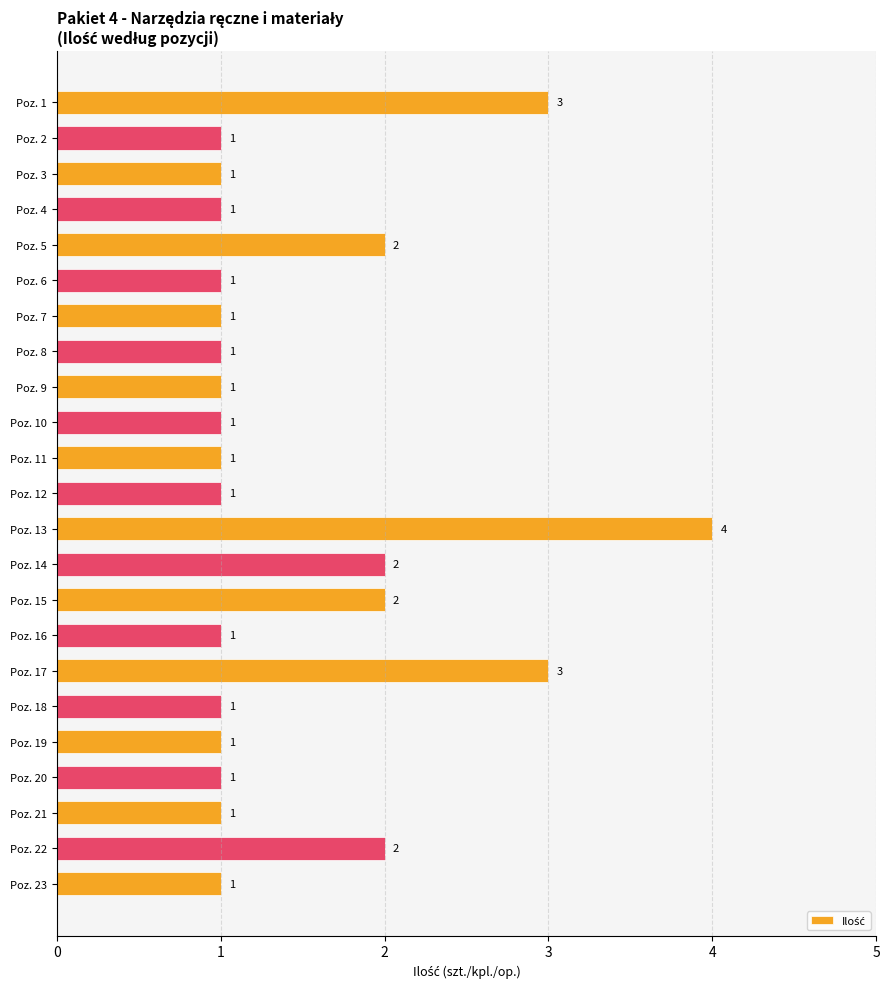

Which label corresponds to the largest value in the chart?

Poz. 13